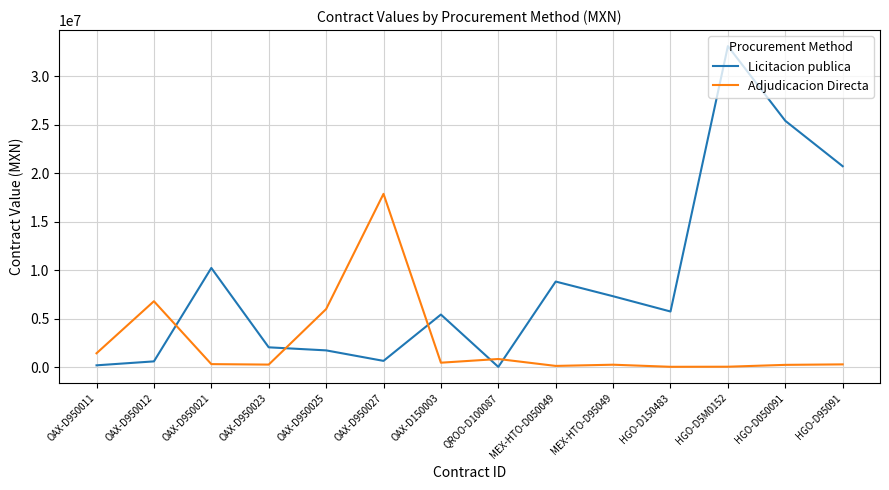

What are all the series names shown in the legend?

Licitacion publica, Adjudicacion Directa